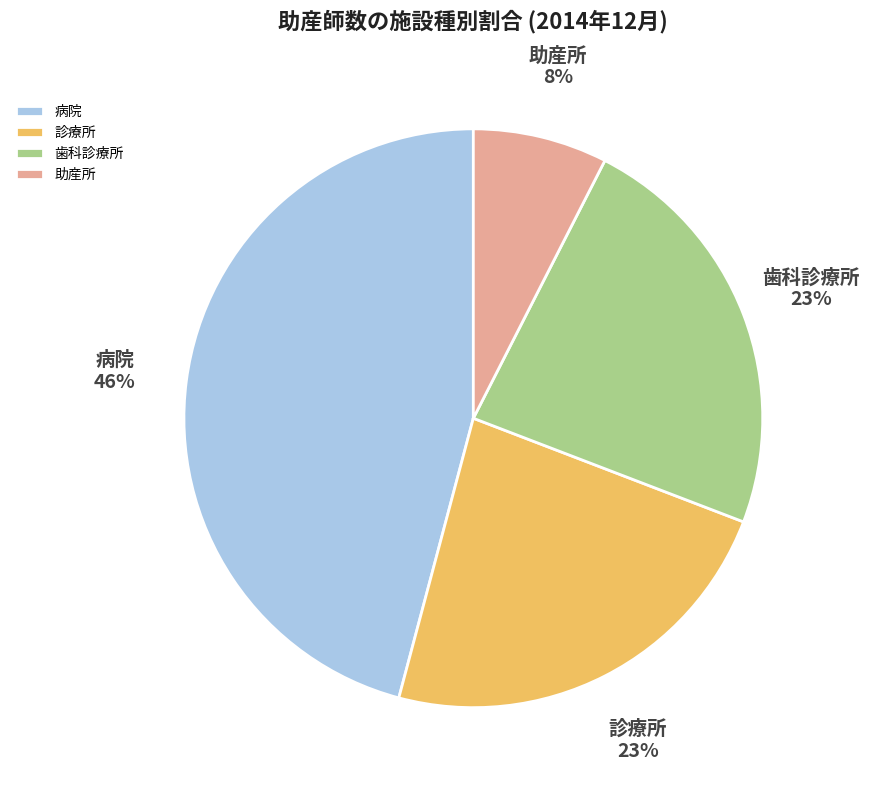

Which category has the smallest portion of the pie?

助産所